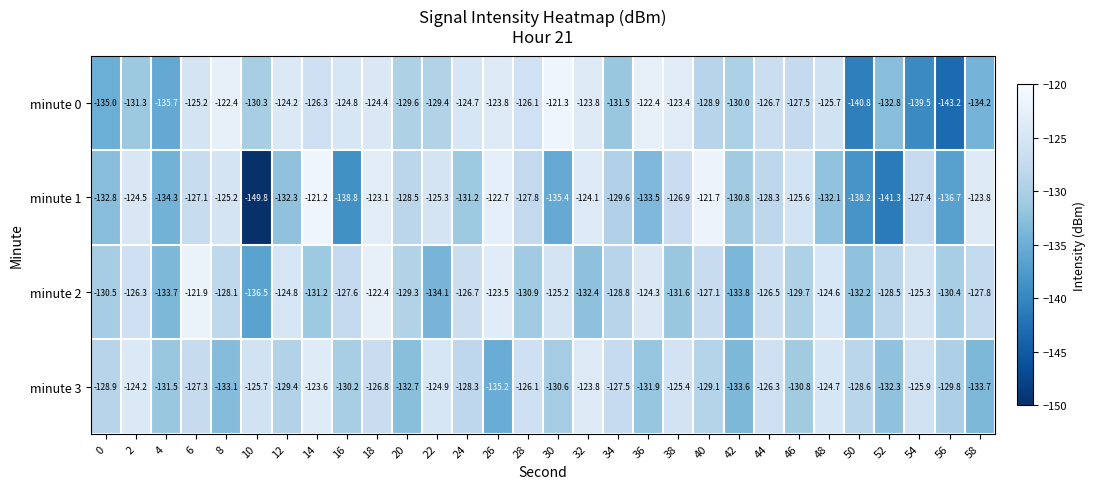

Which series has the largest range (max minus min)?

minute 1